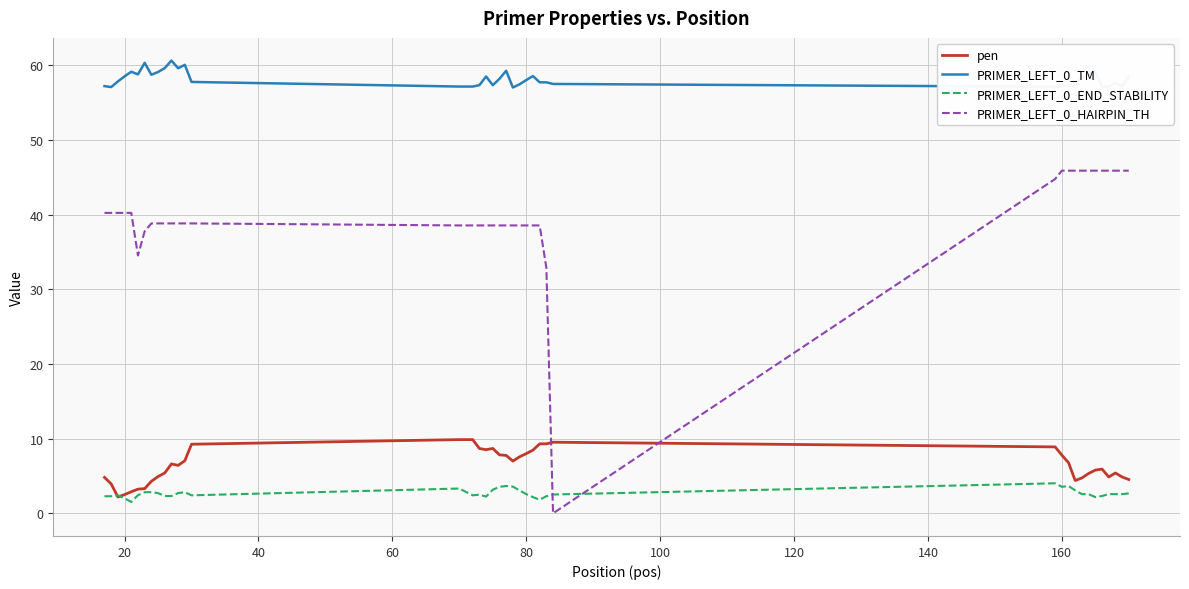

Which series has the largest total across all categories?

PRIMER_LEFT_0_TM